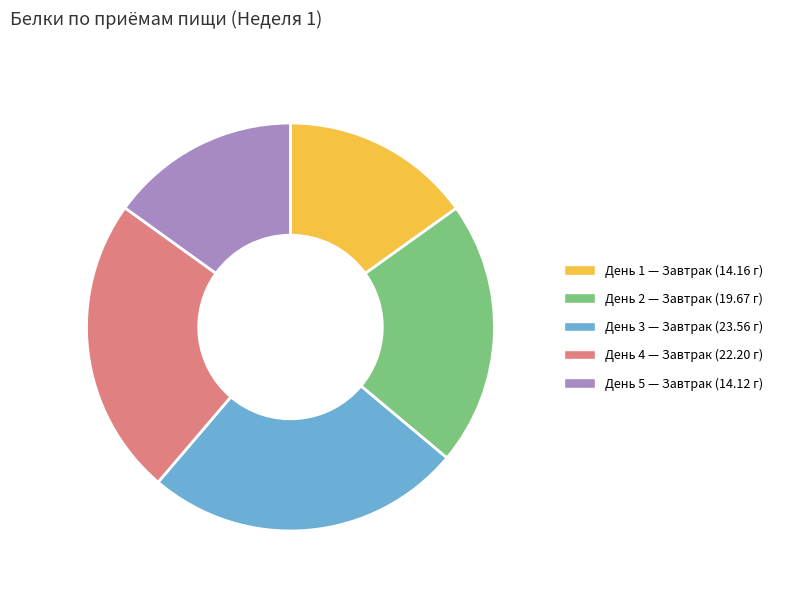

Is there a majority slice in this chart?

No